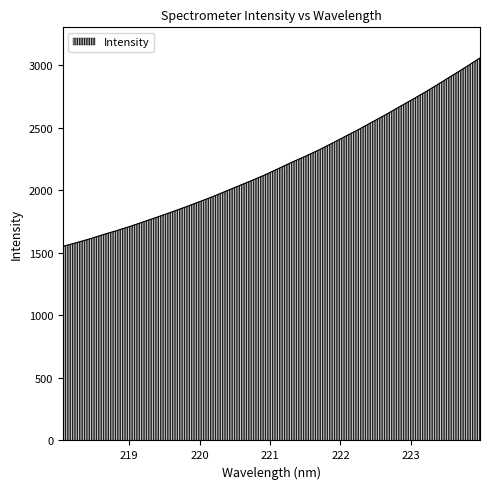

What is the difference between the maximum and minimum values?

1506.6